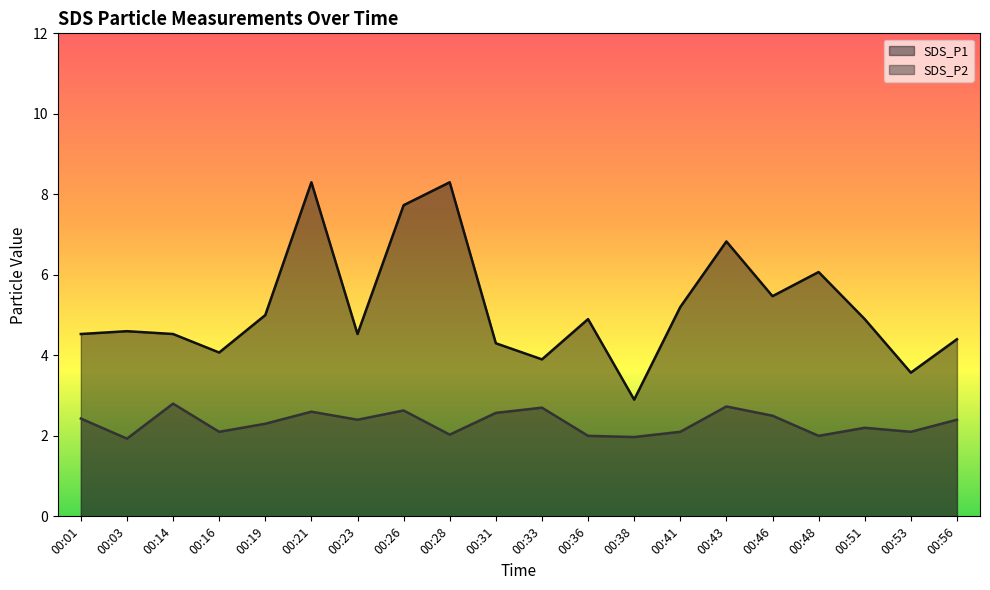

True or false: SDS_P2 has a value of 0.7 at 00:01.

False